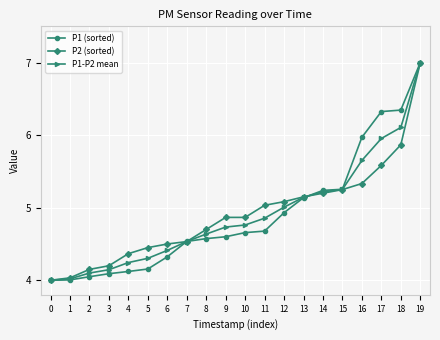

What is the difference between the P1-P2 mean values at 19 and 6?

2.6